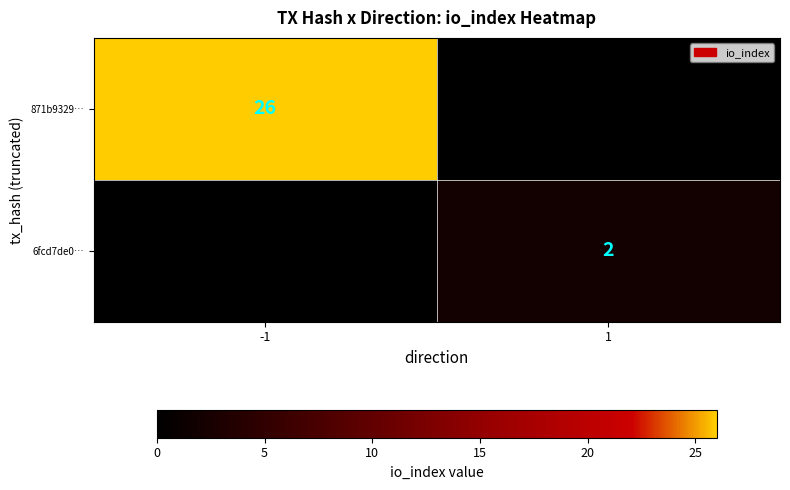

Is it true that 6fcd7de0… equals 1 at 1?

False